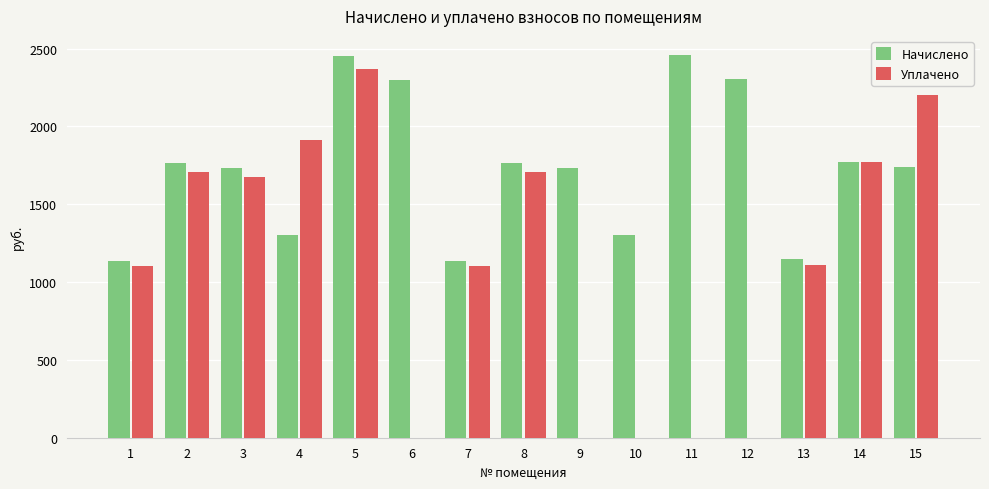

Which series changed the most between 4 and 14?

Начислено